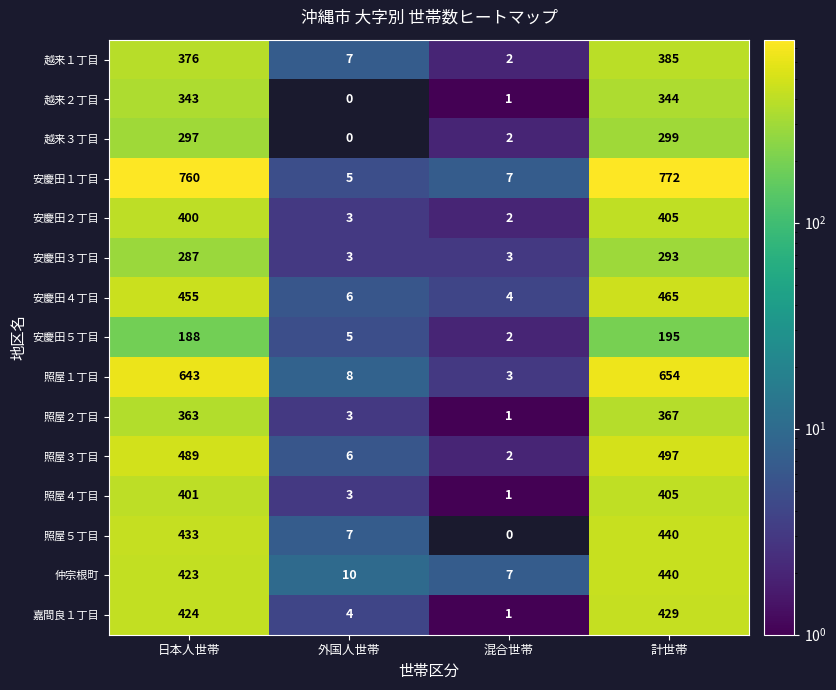

Rank the series at 日本人世帯 from lowest to highest value.

安慶田５丁目, 安慶田３丁目, 越来３丁目, 越来２丁目, 照屋２丁目, 越来１丁目, 安慶田２丁目, 照屋４丁目, 仲宗根町, 嘉間良１丁目, 照屋５丁目, 安慶田４丁目, 照屋３丁目, 照屋１丁目, 安慶田１丁目